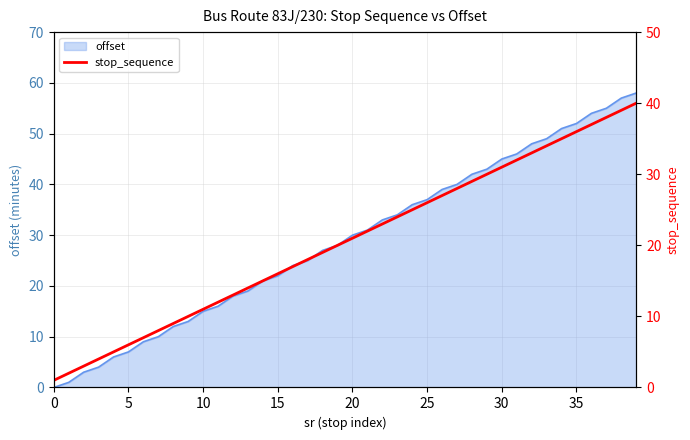

What is the smallest value displayed?

1